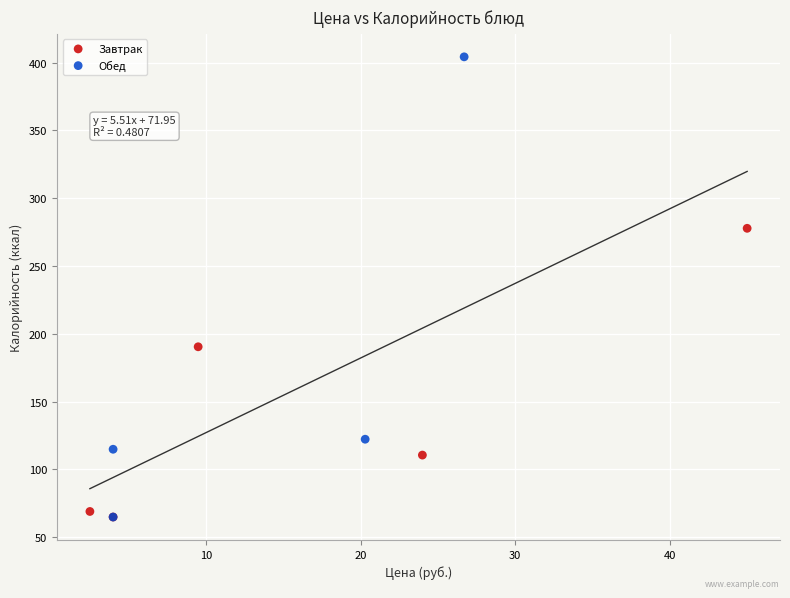

Which series reaches the maximum Y coordinate?

Обед